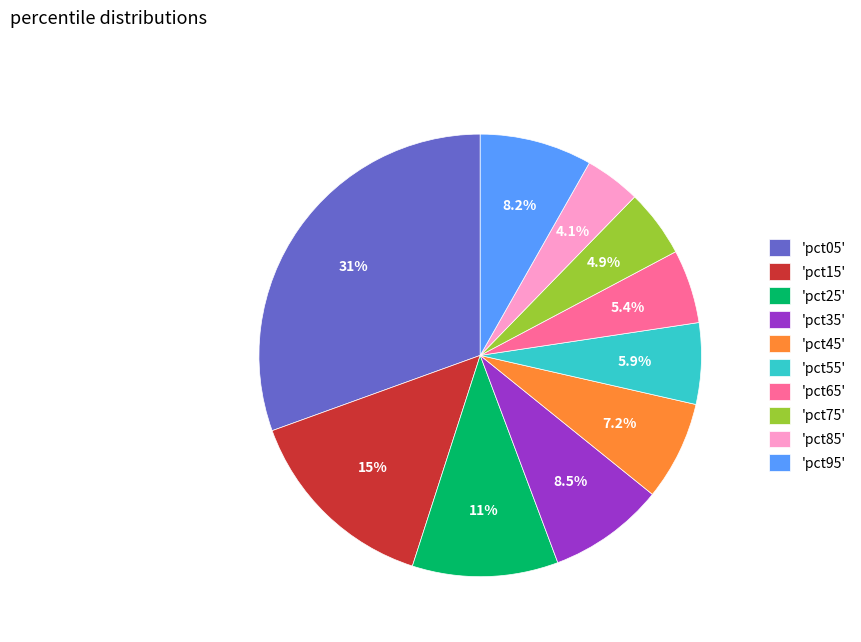

Is there any slice that represents more than half of the pie?

No